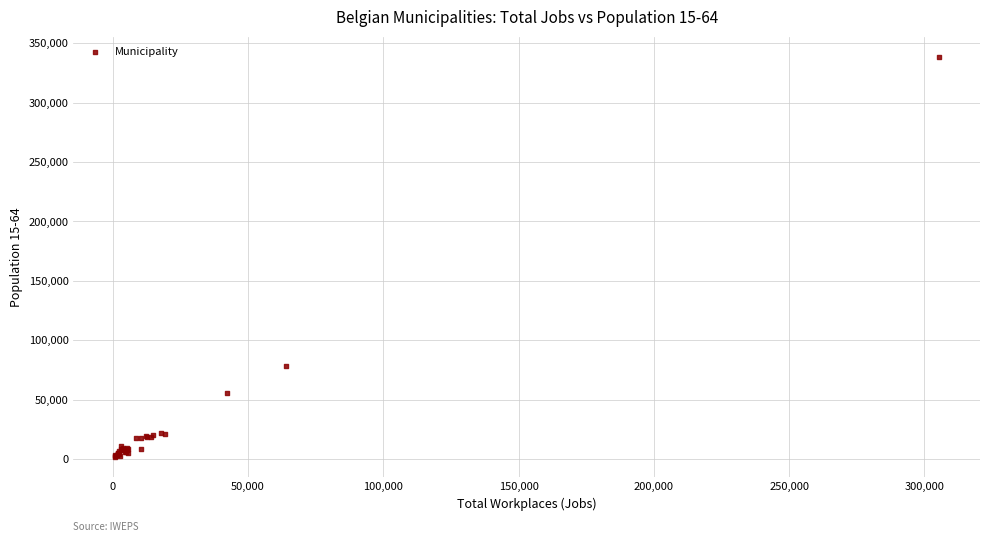

What Y value in the scatter plot is closest to 170098?

78126.0